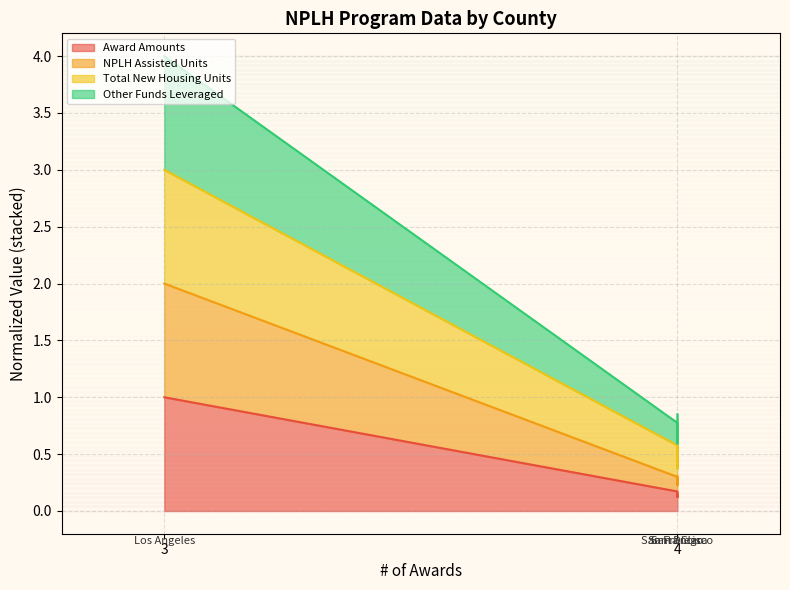

What position from the left is San Diego?

2